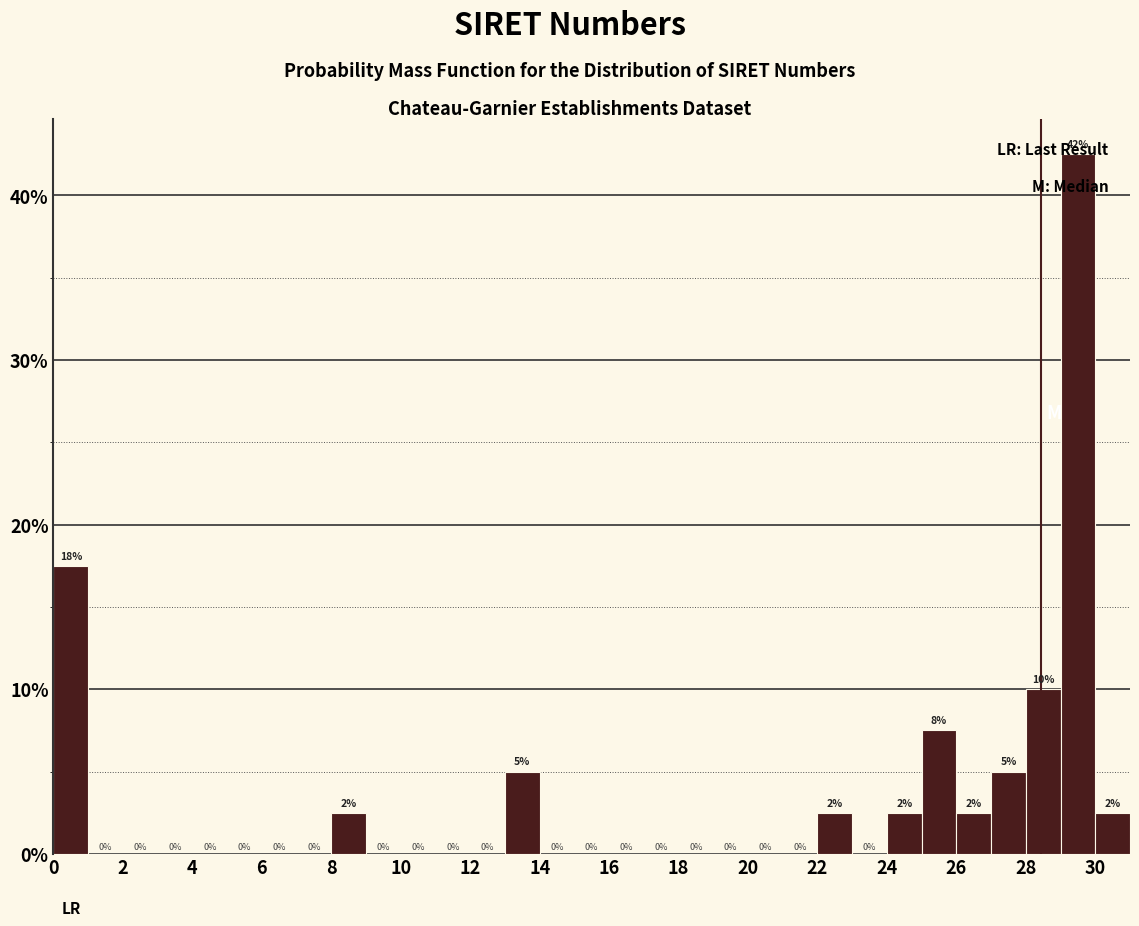

Over which range of the x-axis is the bar tallest?

29 to 30